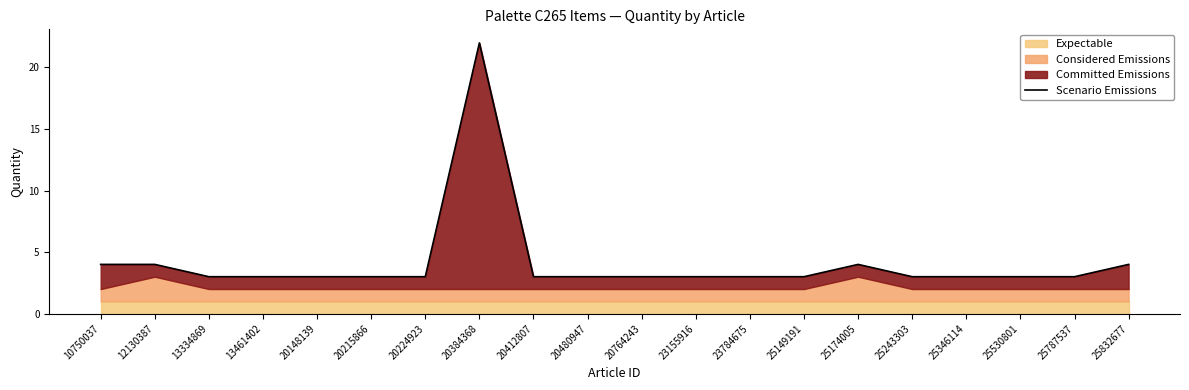

What is the difference between the values at 20384368 and 25149191?

19